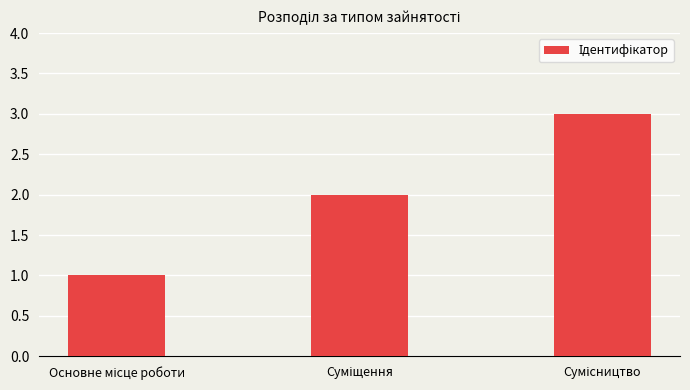

Reading right to left, transcribe all the data shown in this chart.

3	2	1